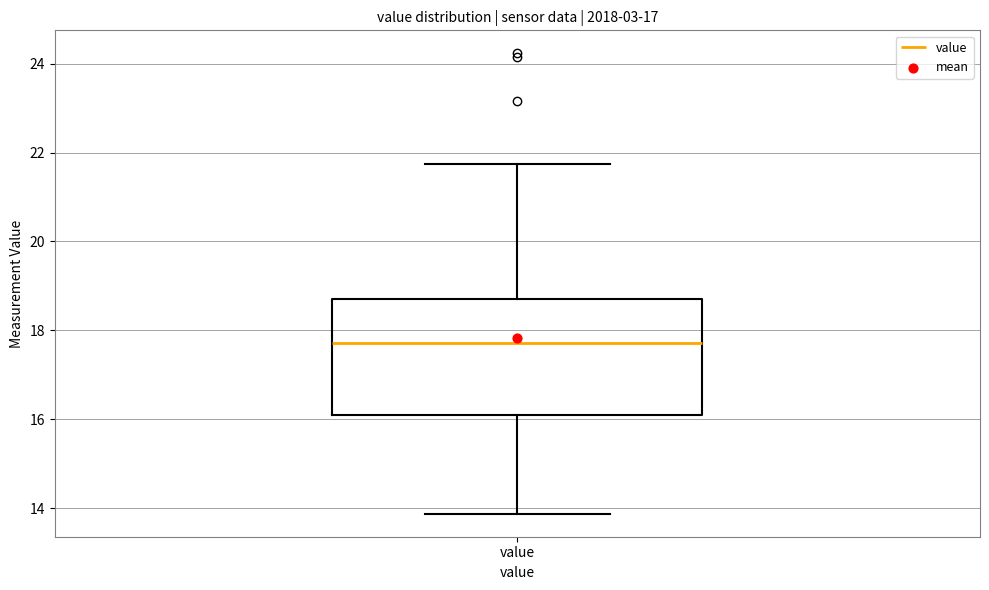

Where does the median line of the box for value sit on the y-axis? The values are not printed on the chart, so give them approximately, as read against the axis.

17.8